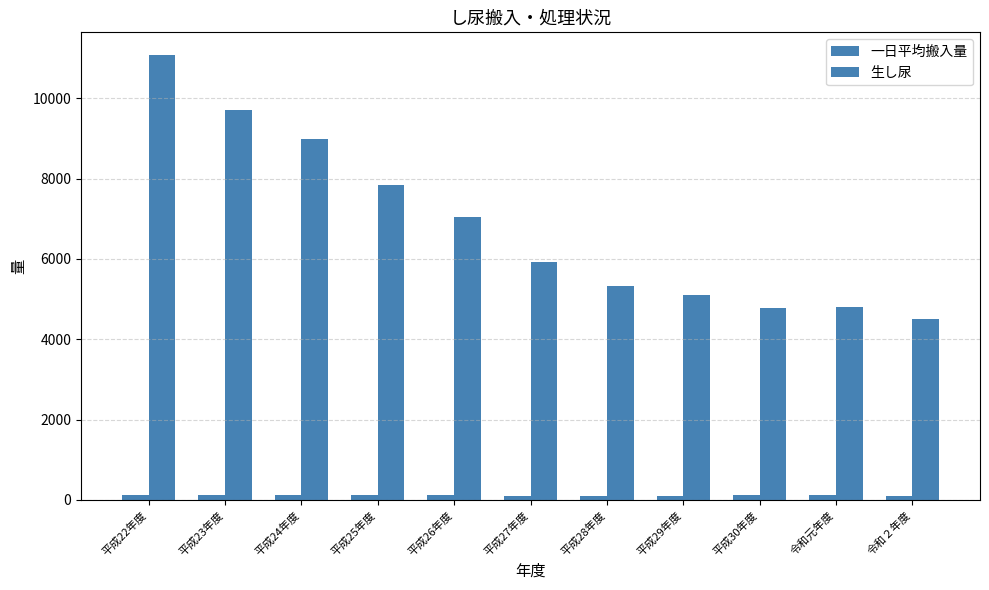

How many categories are shown in the chart?

11